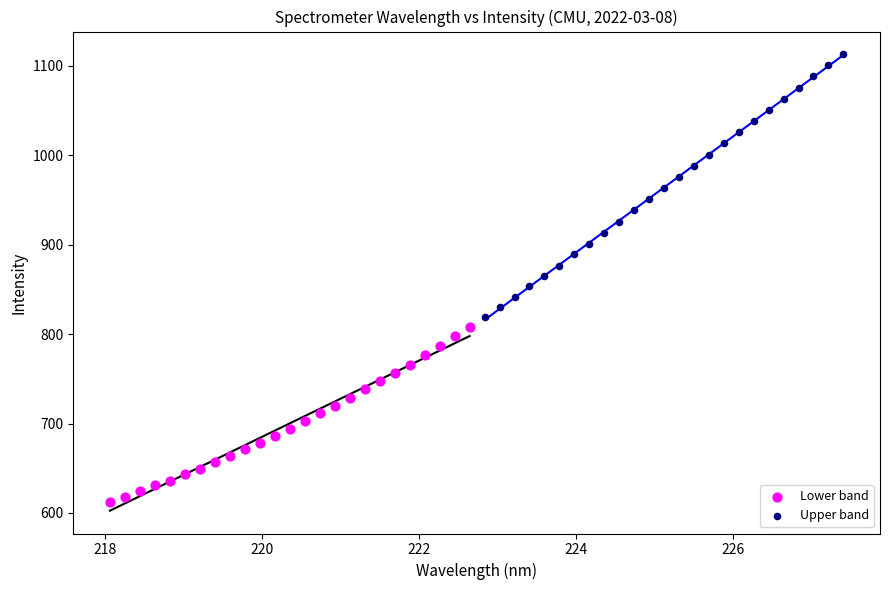

Which series reaches the minimum Y coordinate?

Lower band